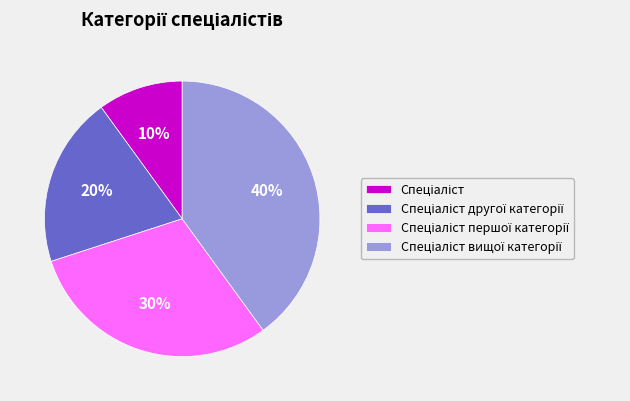

To the nearest percent, what is the difference between the largest and smallest slice percentages?

30%